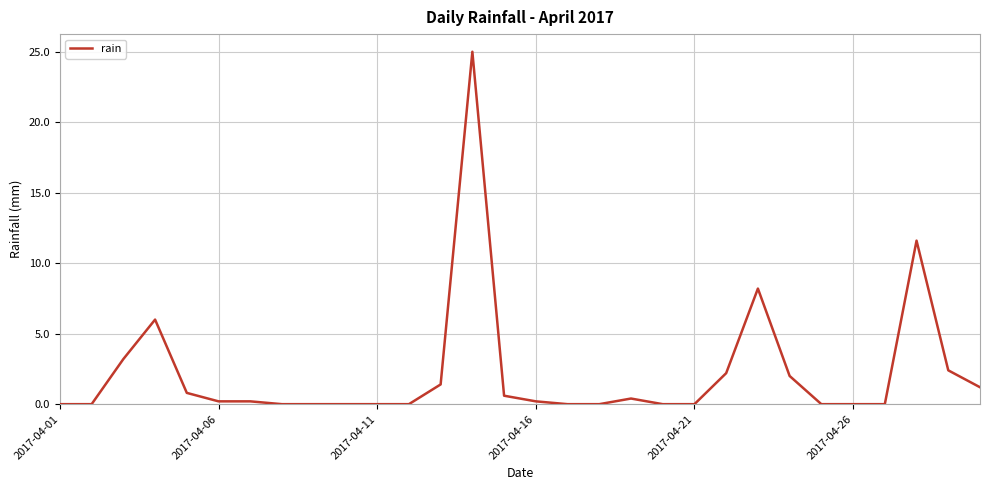

What is the greatest value displayed?

25.0